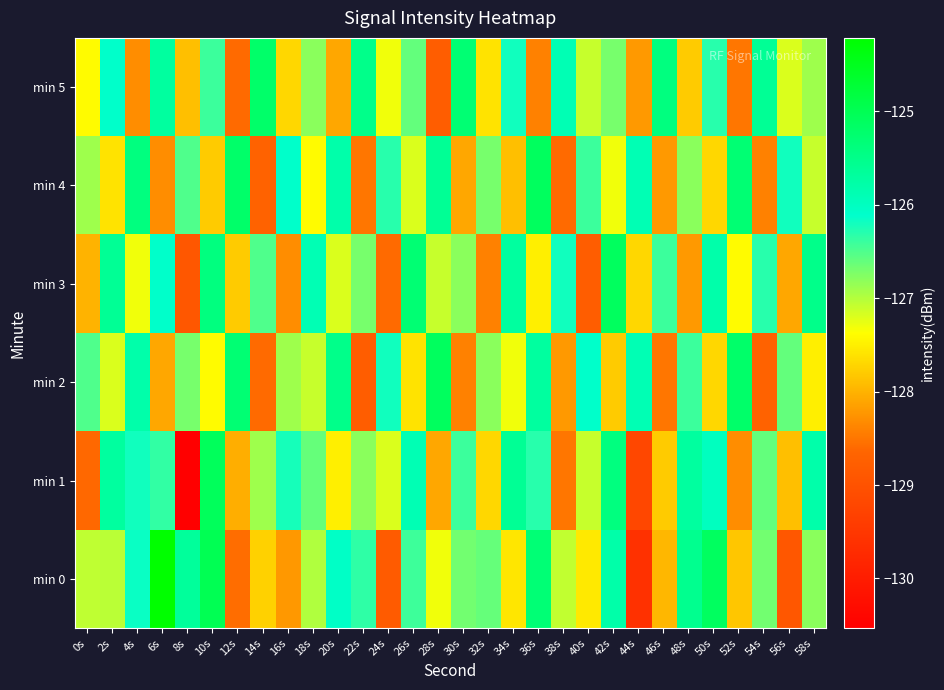

Which series has the largest range (max minus min)?

min 1